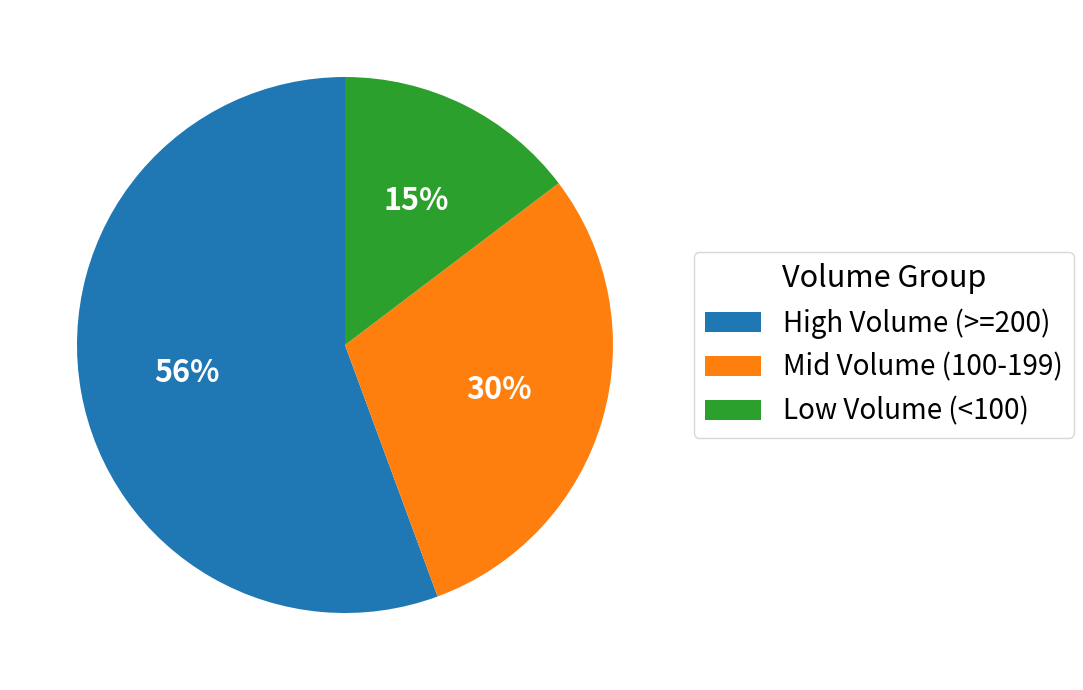

Does any single category account for the majority?

Yes